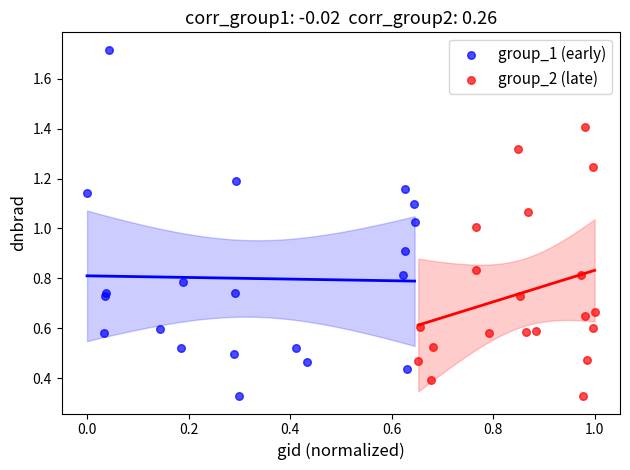

Which series contains the highest Y value?

group_1 (early)